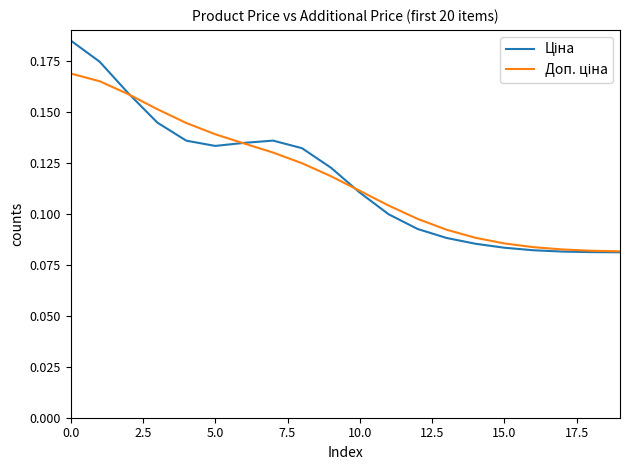

How many lines are shown in the chart?

2